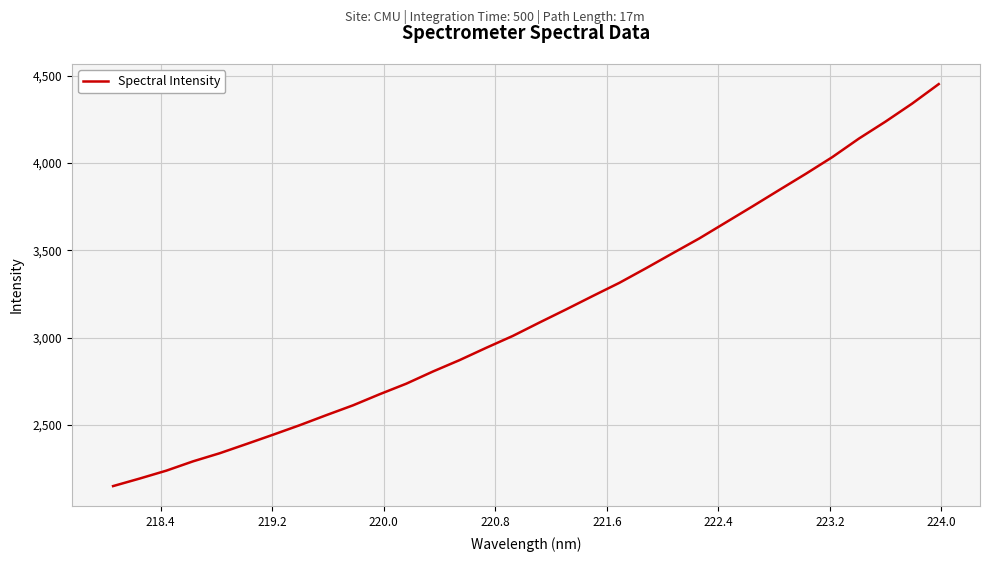

What is the difference between the maximum and minimum values?

2301.3